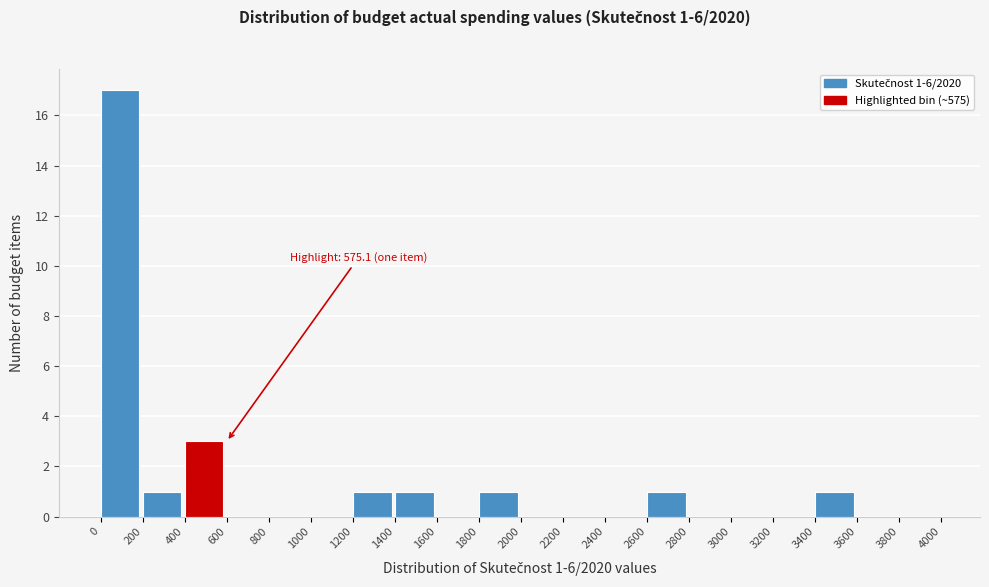

Over which range of the x-axis is the bar tallest?

0 to 200